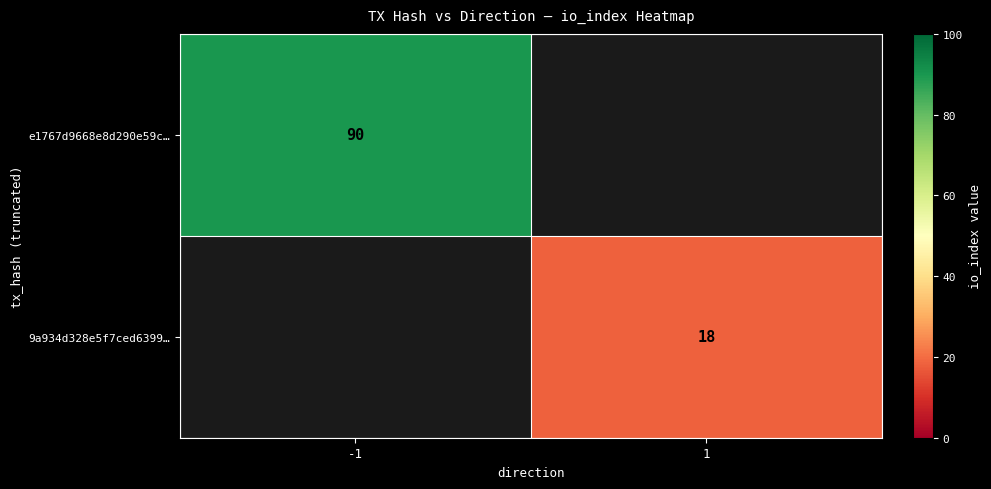

The value of 9a934d328e5f7ced6399… at 1 is 18. True or false?

True